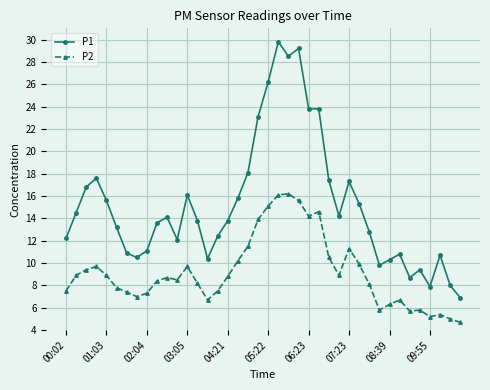

List the series in order of their peak value, lowest first.

P2, P1